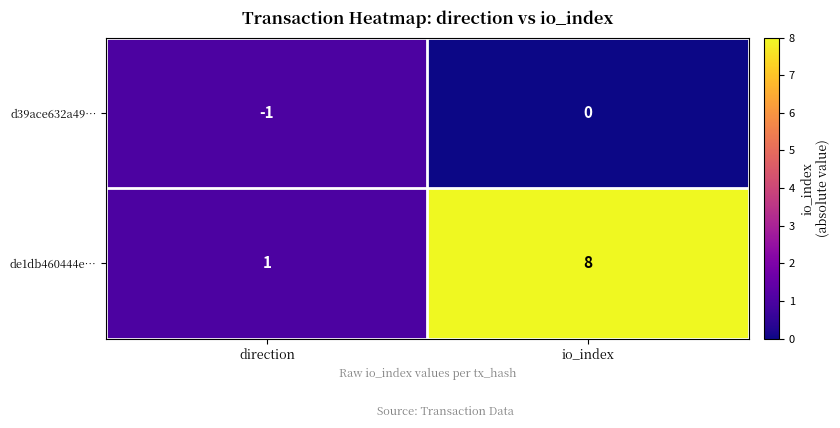

At io_index, list the series in order from largest to smallest.

de1db460444e…, d39ace632a49…